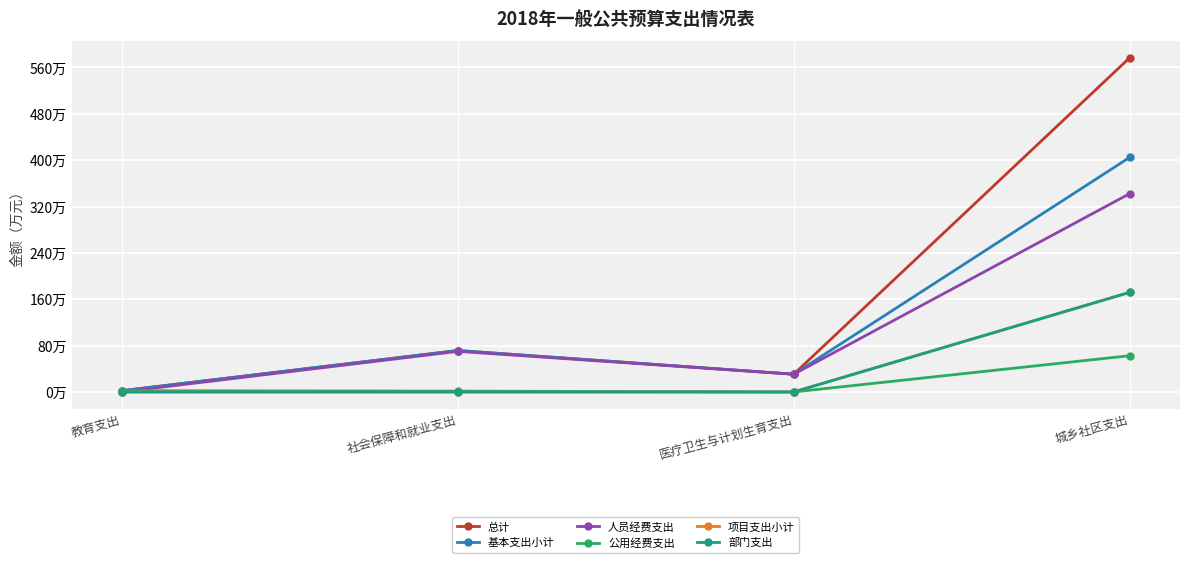

At 社会保障和就业支出, list the series in order from largest to smallest.

总计, 基本支出小计, 人员经费支出, 公用经费支出, 项目支出小计, 部门支出